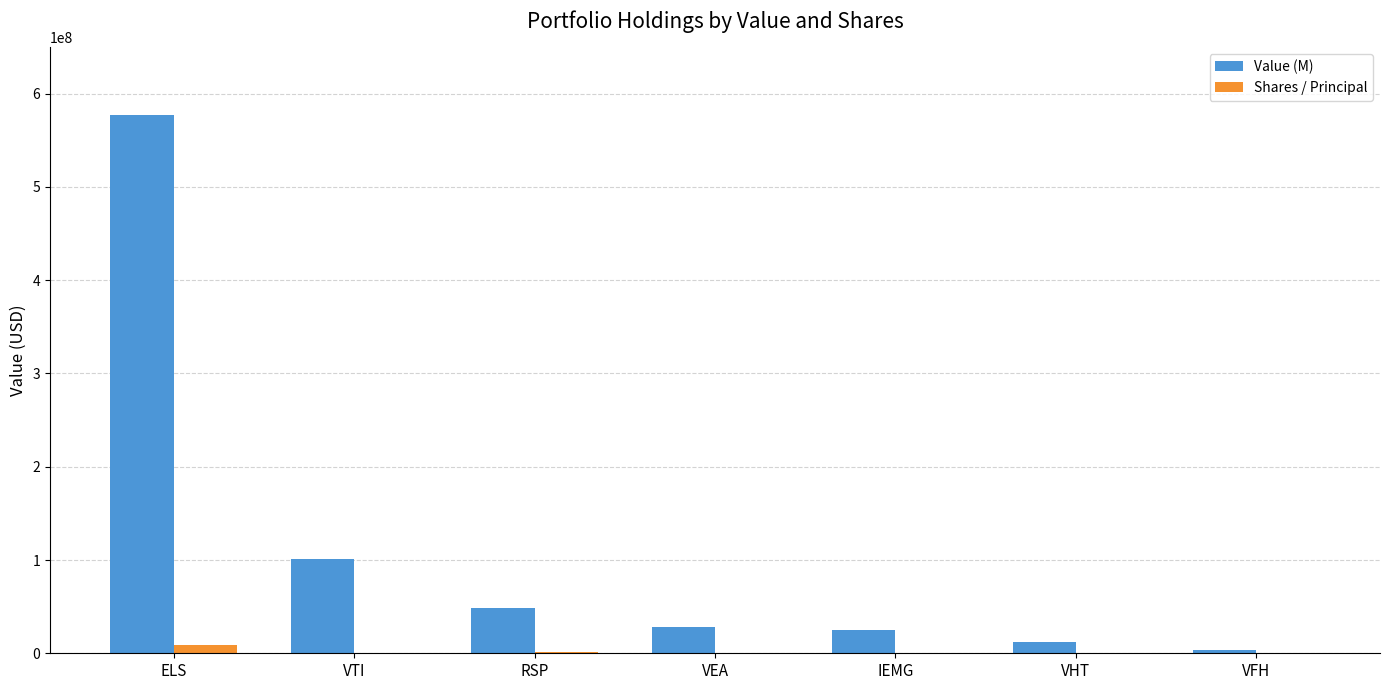

True or false: Value (M) has a value of 3757370 at VFH.

True